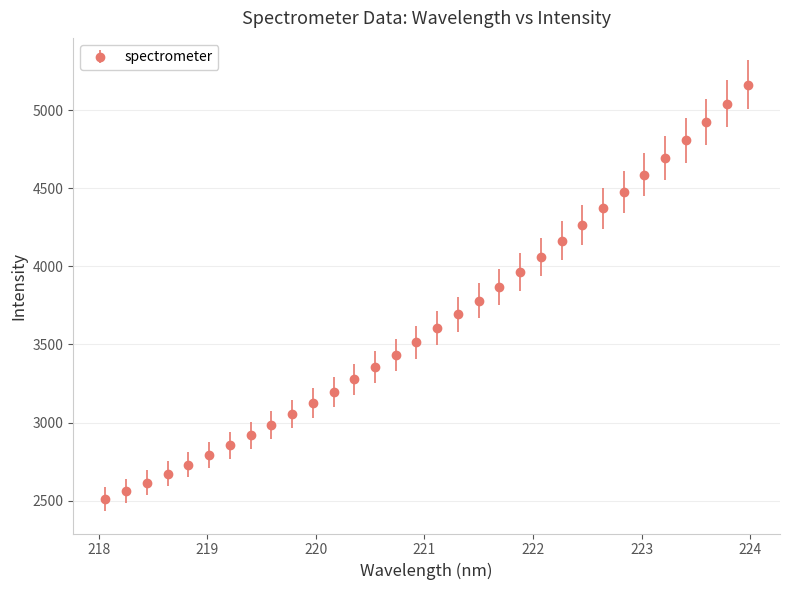

What is the difference between the maximum and minimum values?

2654.3